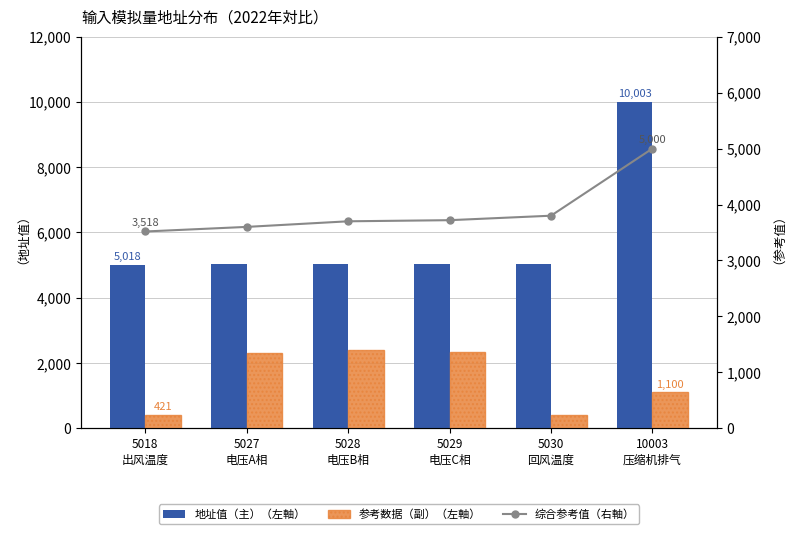

List the labels in order of 综合参考值（右軸） value, smallest first.

5018
出风温度, 5027
电压A相, 5028
电压B相, 5029
电压C相, 5030
回风温度, 10003
压缩机排气